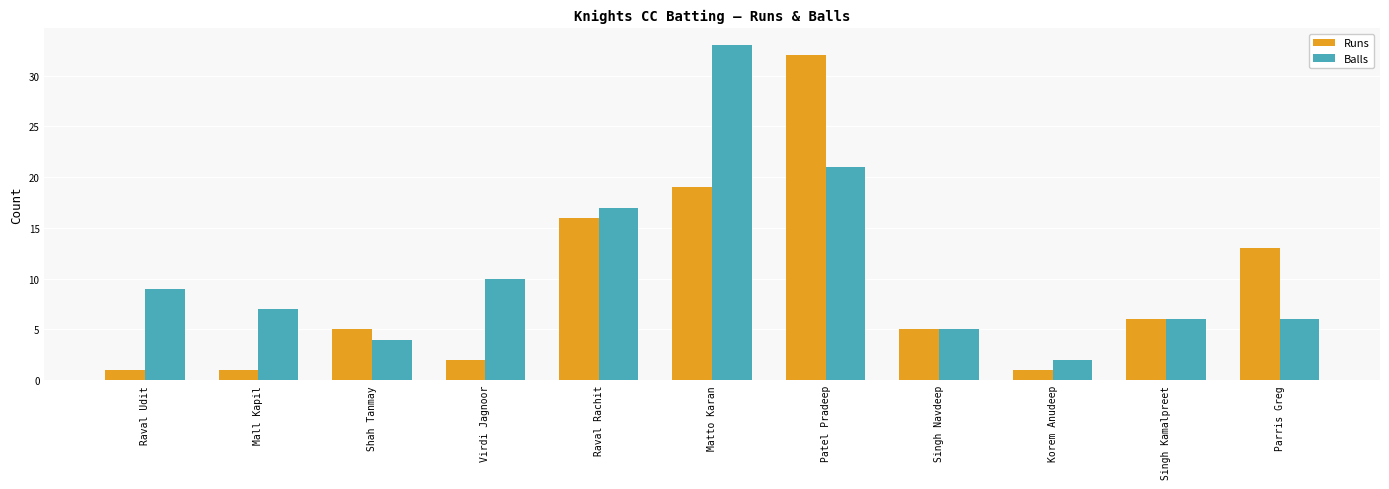

What is the value of the Balls bar at the 5th from the left?

17